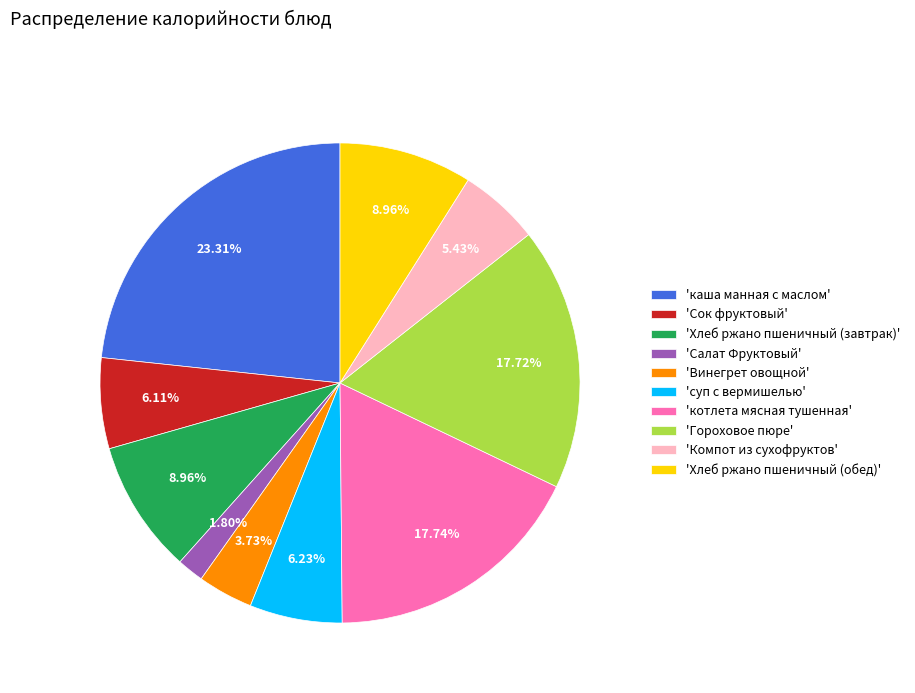

What is the largest slice in the pie chart?

'каша манная с маслом'